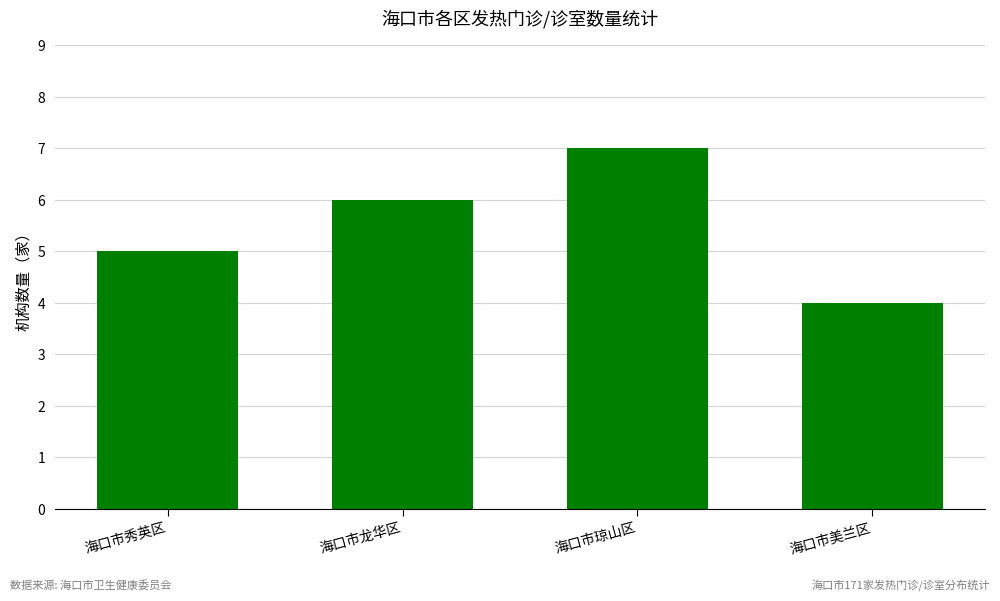

What is the smallest value displayed?

4